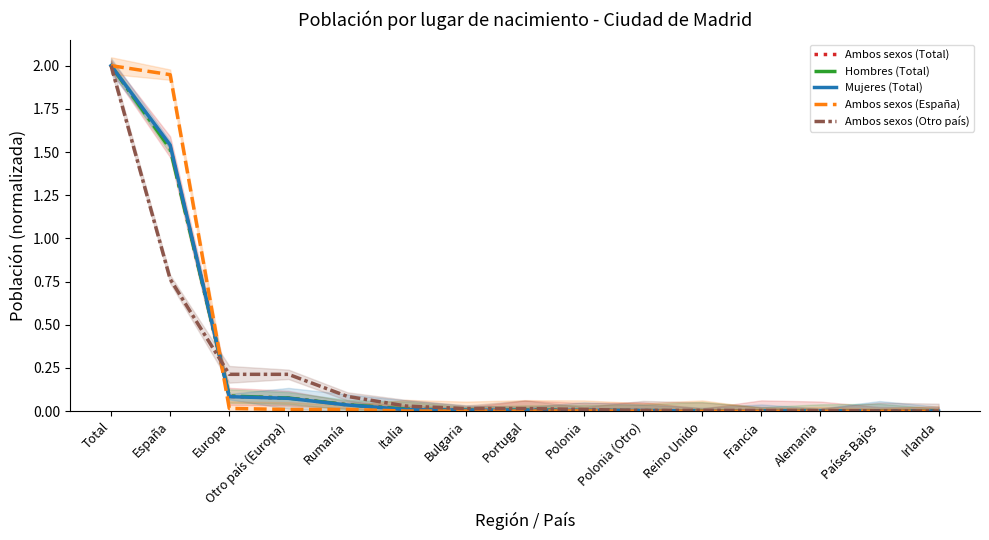

What is the difference between the Mujeres (Total) values at Alemania and Europa?

0.1